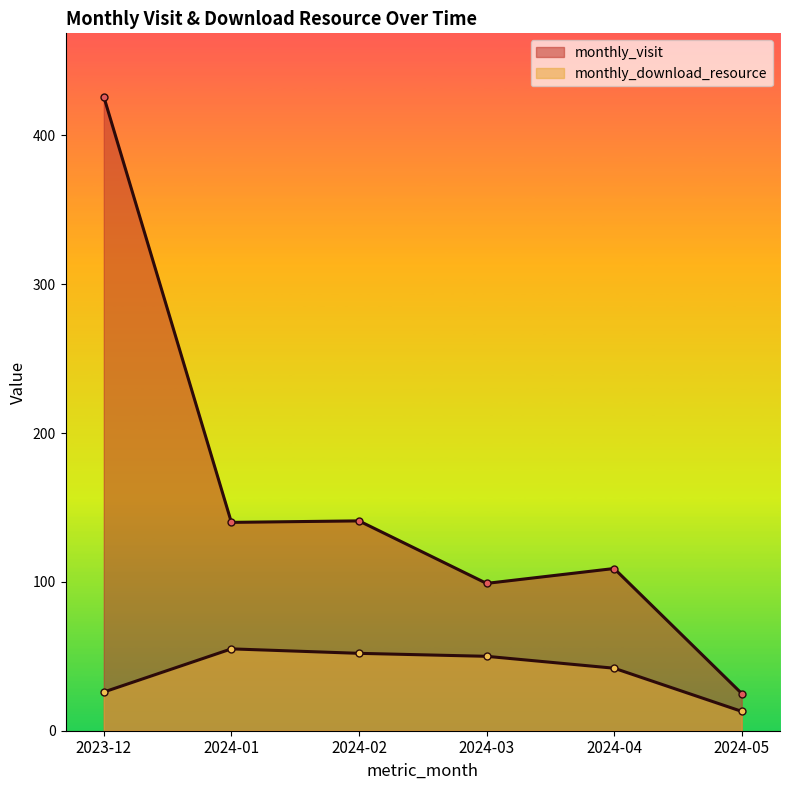

How many values in the monthly_visit series are below 140?

3